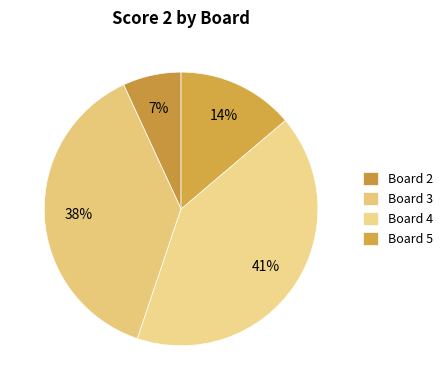

Is there any slice that represents more than half of the pie?

No